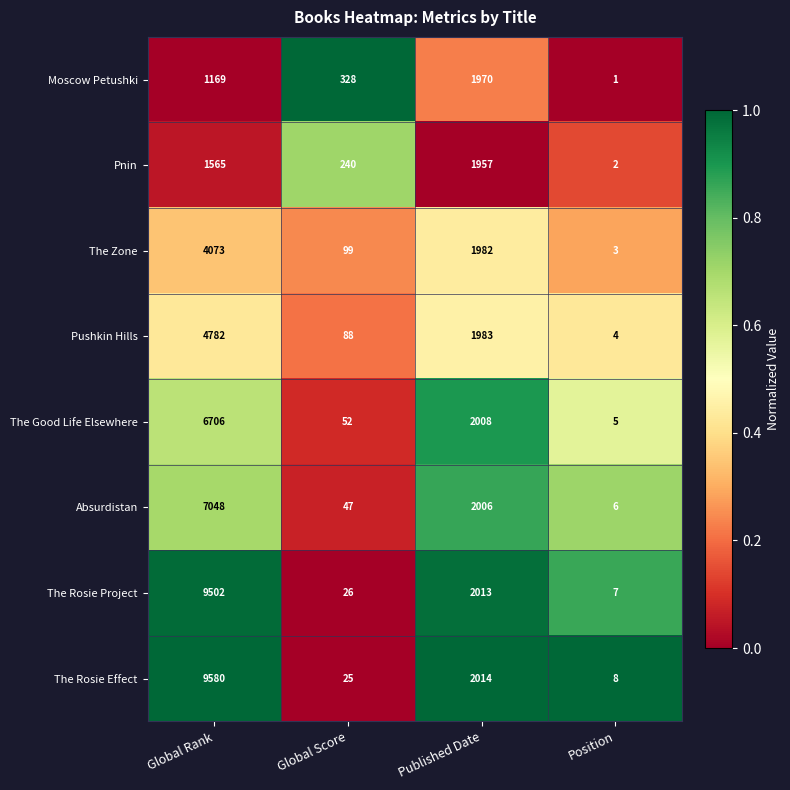

Between Global Rank and Global Score, which series saw the biggest shift?

The Rosie Effect